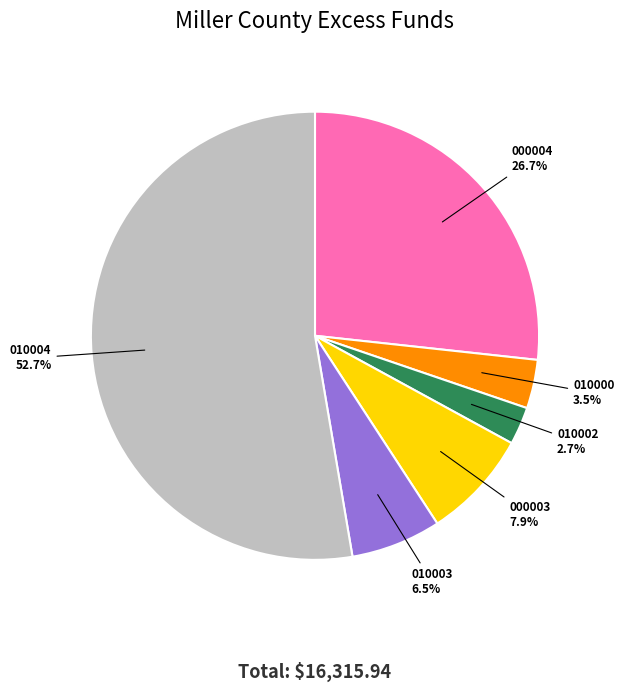

Is there any slice that represents more than half of the pie?

Yes